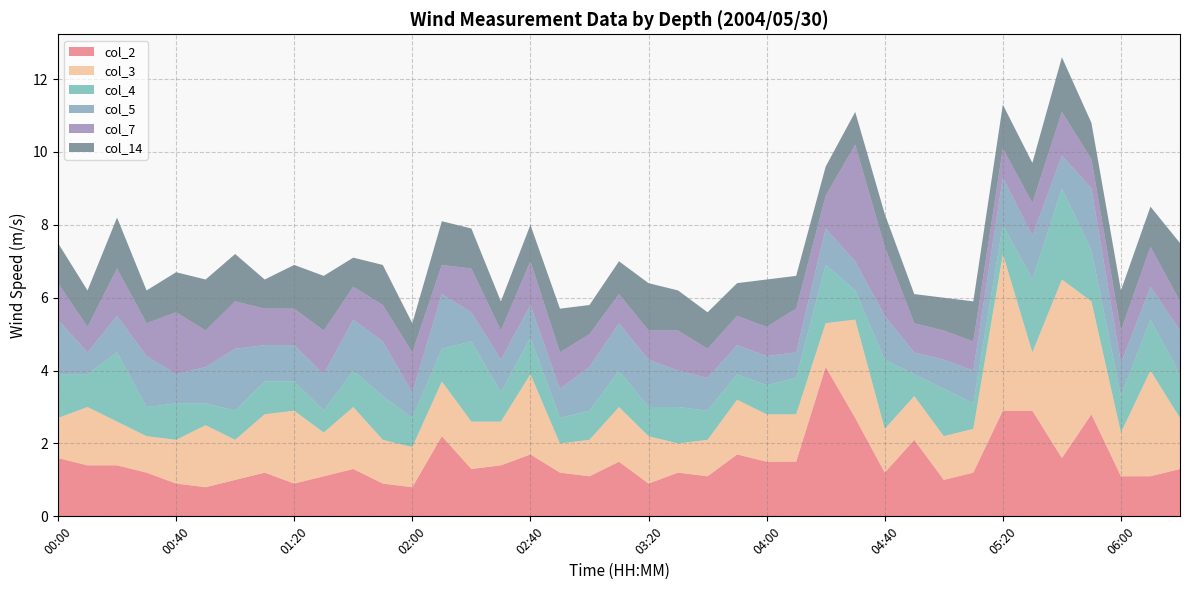

Reading right to left, extract all data points from this chart.

col_2: 06:20=1.3	06:10=1.1	06:00=1.1	05:50=2.8	05:40=1.6	05:30=2.9	05:20=2.9	05:10=1.2	05:00=1.0	04:50=2.1	04:40=1.2	04:30=2.7	04:20=4.1	04:10=1.5	04:00=1.5	03:50=1.7	03:40=1.1	03:30=1.2	03:20=0.9	03:10=1.5	03:00=1.1	02:50=1.2	02:40=1.7	02:30=1.4	02:20=1.3	02:10=2.2	02:00=0.8	01:50=0.9	01:40=1.3	01:30=1.1	01:20=0.9	01:10=1.2	01:00=1.0	00:50=0.8	00:40=0.9	00:30=1.2	00:20=1.4	00:10=1.4	00:00=1.6
col_3: 06:20=1.4	06:10=2.9	06:00=1.2	05:50=3.1	05:40=4.9	05:30=1.6	05:20=4.3	05:10=1.2	05:00=1.2	04:50=1.2	04:40=1.2	04:30=2.7	04:20=1.2	04:10=1.3	04:00=1.3	03:50=1.5	03:40=1.0	03:30=0.8	03:20=1.3	03:10=1.5	03:00=1.0	02:50=0.8	02:40=2.2	02:30=1.2	02:20=1.3	02:10=1.5	02:00=1.1	01:50=1.2	01:40=1.7	01:30=1.2	01:20=2.0	01:10=1.6	01:00=1.1	00:50=1.7	00:40=1.2	00:30=1.0	00:20=1.2	00:10=1.6	00:00=1.1
col_4: 06:20=1.2	06:10=1.4	06:00=1.0	05:50=1.4	05:40=2.5	05:30=2.0	05:20=0.8	05:10=0.7	05:00=1.3	04:50=0.6	04:40=1.9	04:30=0.8	04:20=1.6	04:10=1.0	04:00=0.8	03:50=0.7	03:40=0.8	03:30=1.0	03:20=0.8	03:10=1.0	03:00=0.8	02:50=0.7	02:40=1.0	02:30=0.8	02:20=2.2	02:10=0.9	02:00=0.8	01:50=1.2	01:40=1.0	01:30=0.6	01:20=0.8	01:10=0.9	01:00=0.8	00:50=0.6	00:40=1.0	00:30=0.8	00:20=1.9	00:10=0.9	00:00=1.2
col_5: 06:20=1.2	06:10=0.9	06:00=0.9	05:50=1.7	05:40=0.9	05:30=1.2	05:20=1.3	05:10=0.9	05:00=0.8	04:50=0.6	04:40=1.2	04:30=0.8	04:20=1.0	04:10=0.7	04:00=0.8	03:50=0.8	03:40=0.9	03:30=1.0	03:20=1.3	03:10=1.3	03:00=1.2	02:50=0.8	02:40=0.9	02:30=0.9	02:20=0.8	02:10=1.5	02:00=0.7	01:50=1.5	01:40=1.4	01:30=1.0	01:20=1.0	01:10=1.0	01:00=1.7	00:50=1.0	00:40=0.8	00:30=1.4	00:20=1.0	00:10=0.6	00:00=1.5
col_7: 06:20=0.8	06:10=1.1	06:00=0.9	05:50=0.8	05:40=1.2	05:30=0.9	05:20=0.8	05:10=0.8	05:00=0.8	04:50=0.8	04:40=1.9	04:30=3.2	04:20=0.9	04:10=1.2	04:00=0.8	03:50=0.8	03:40=0.8	03:30=1.1	03:20=0.8	03:10=0.8	03:00=0.9	02:50=1.0	02:40=1.2	02:30=0.8	02:20=1.2	02:10=0.8	02:00=1.1	01:50=1.0	01:40=0.9	01:30=1.2	01:20=1.0	01:10=1.0	01:00=1.3	00:50=1.0	00:40=1.7	00:30=0.9	00:20=1.3	00:10=0.7	00:00=1.0
col_14: 06:20=1.6	06:10=1.1	06:00=1.1	05:50=1.0	05:40=1.5	05:30=1.1	05:20=1.2	05:10=1.1	05:00=0.9	04:50=0.8	04:40=0.9	04:30=0.9	04:20=0.8	04:10=0.9	04:00=1.3	03:50=0.9	03:40=1.0	03:30=1.1	03:20=1.3	03:10=0.9	03:00=0.8	02:50=1.2	02:40=1.0	02:30=0.8	02:20=1.1	02:10=1.2	02:00=0.8	01:50=1.1	01:40=0.8	01:30=1.5	01:20=1.2	01:10=0.8	01:00=1.3	00:50=1.4	00:40=1.1	00:30=0.9	00:20=1.4	00:10=1.0	00:00=1.1